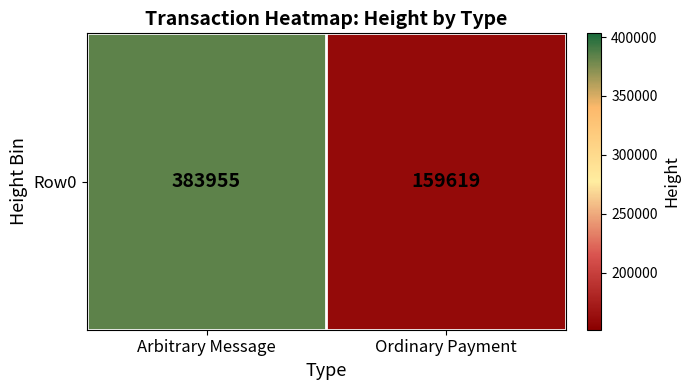

What is the smallest value displayed?

159619